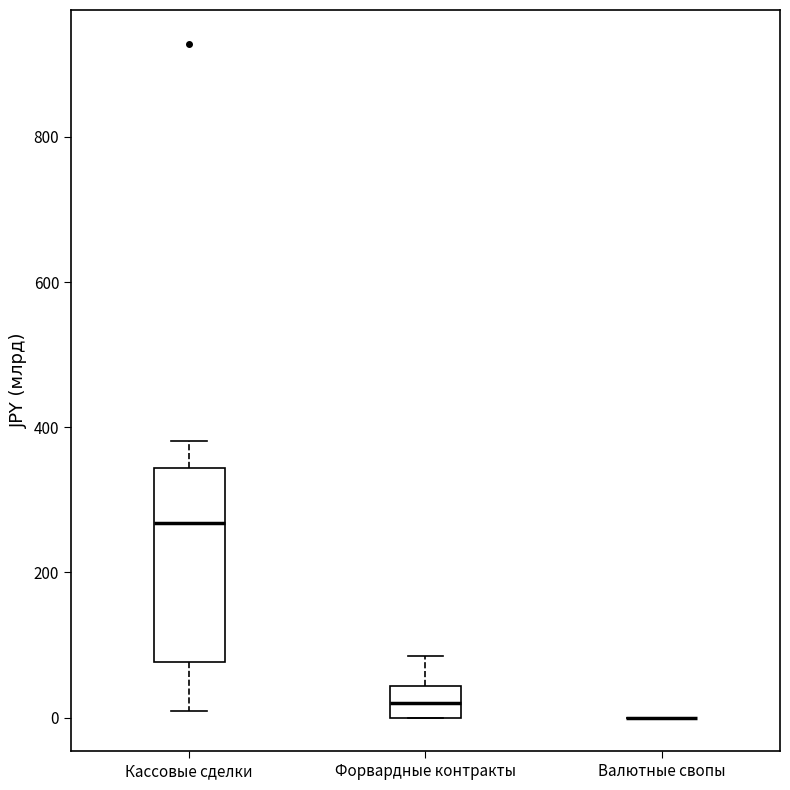

Reading left to right, transcribe this box plot: for each box, give where its median line is, the range the box spans, and where its two whiskers end, as read against the y-axis. The values are not printed on the chart, so give them approximately, as read against the axis.

Кассовые сделки: median 260, box 80 to 340, whiskers 0 to 380
Форвардные контракты: median 20, box 0 to 40, whiskers 0 to 80
Валютные свопы: box collapsed to a line at 0, whiskers 0 to 0